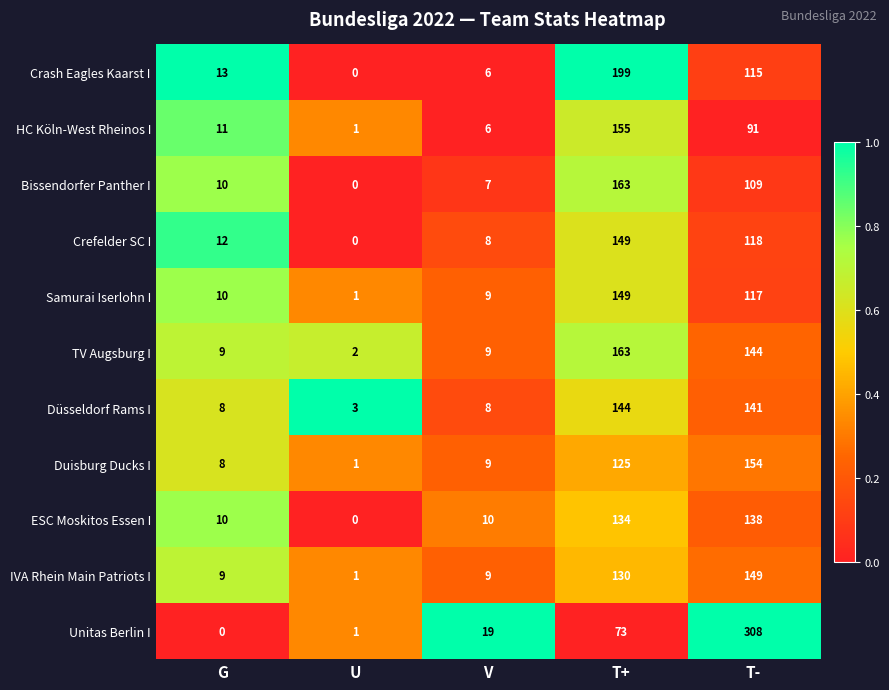

At which label is Crefelder SC I closest to 74?

T-